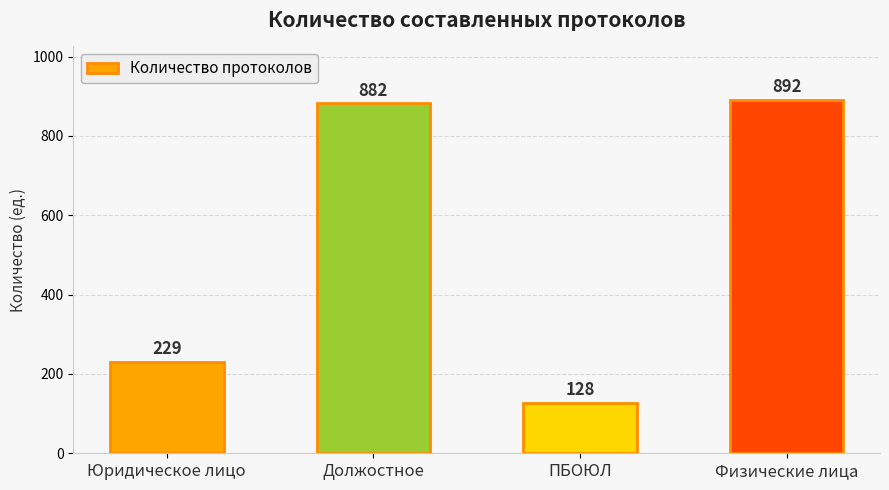

Approximately how many times larger is the value at ПБОЮЛ compared to Юридическое лицо?

0.6